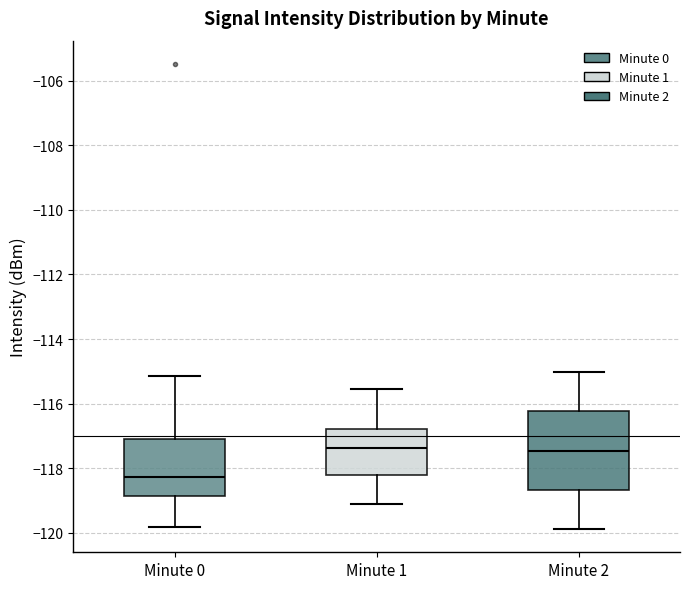

Where does the lower whisker of the box for Minute 2 end on the y-axis? The values are not printed on the chart, so give them approximately, as read against the axis.

-119.8